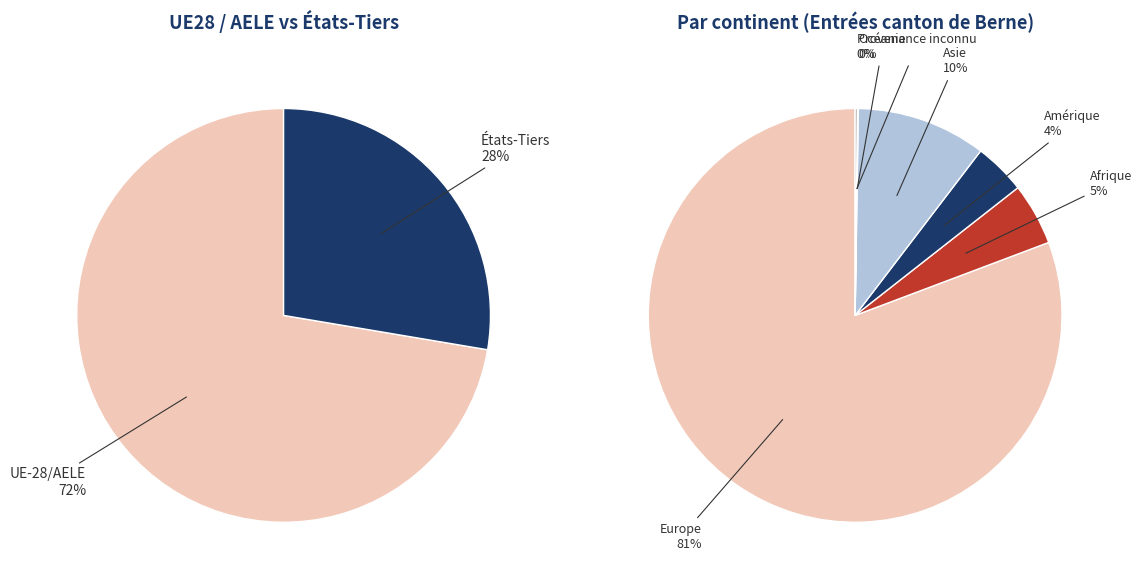

Which category has the biggest portion of the pie?

Europe